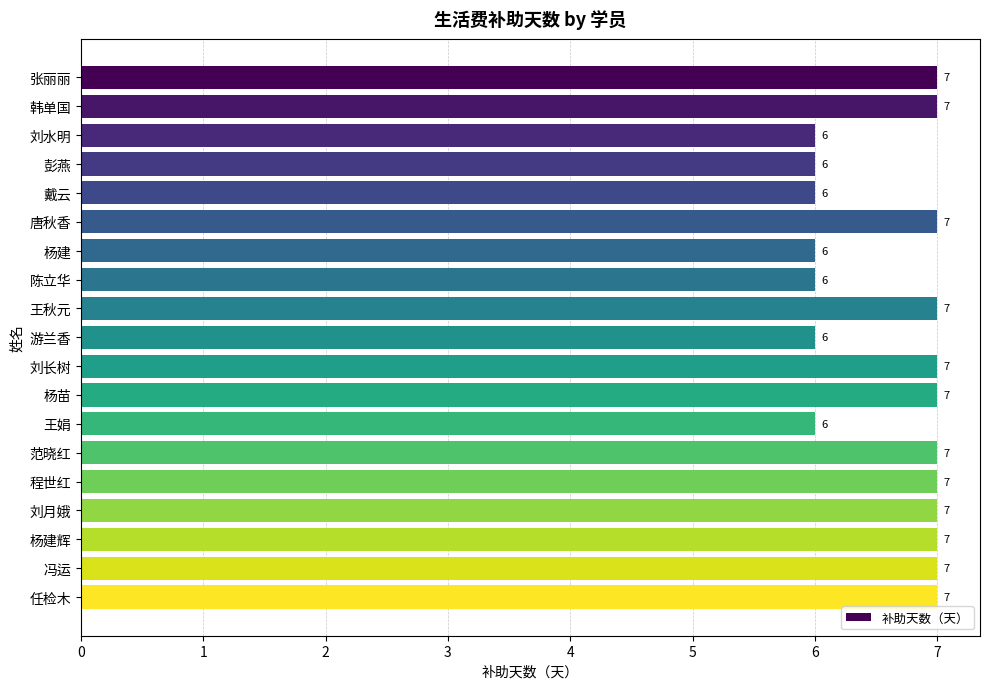

How many values are below 7?

7